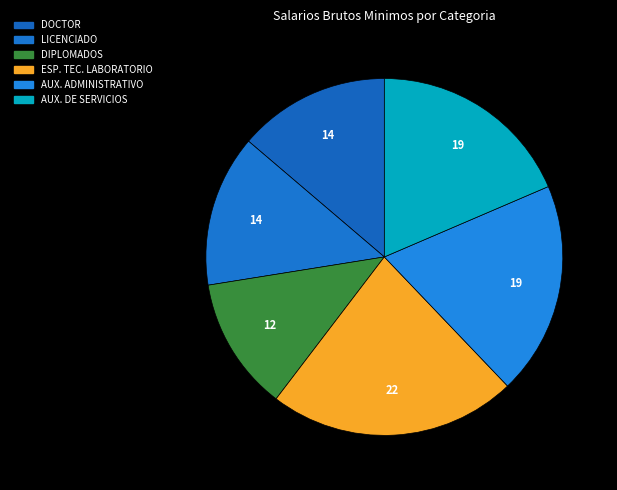

True or false: ESP. TEC. LABORATORIO accounts for 29% of the total.

False